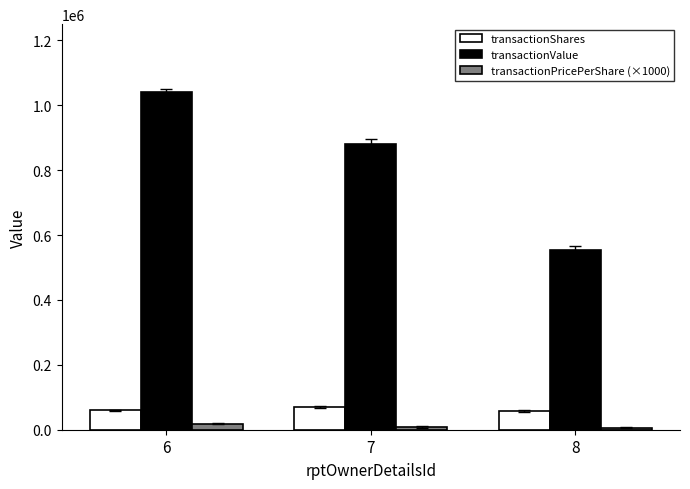

How many values in the transactionValue series are below 880000?

1